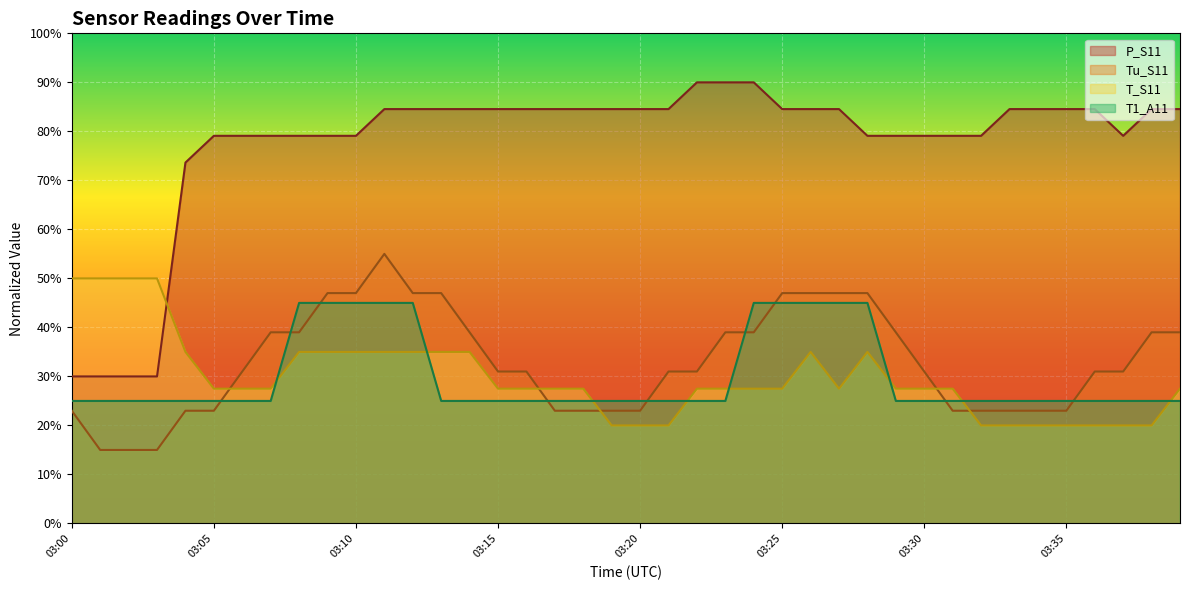

True or false: T_S11 has a value of 11.1 at 03:29.

False